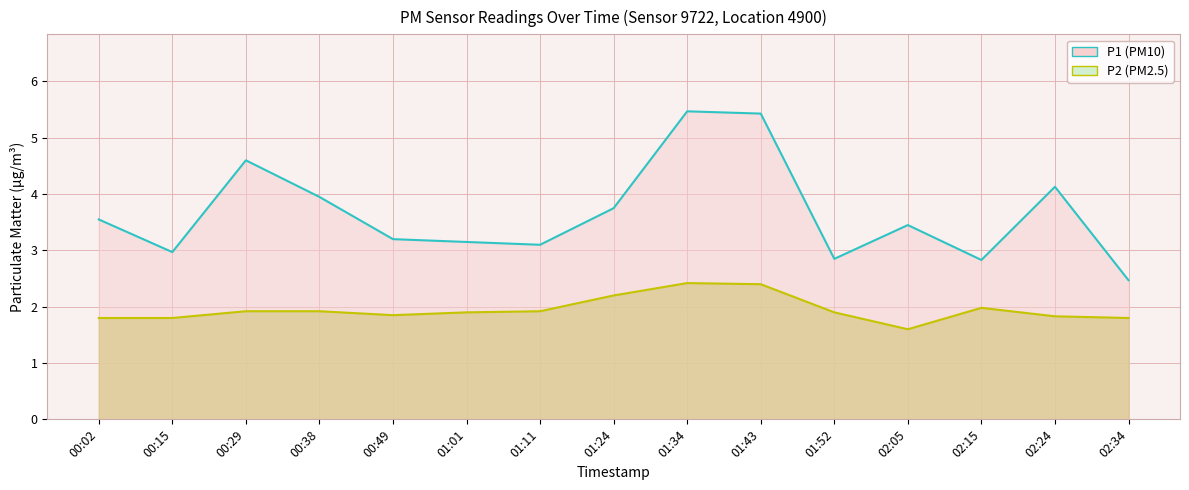

Reading left to right, what are all the values shown in this chart?

P1 (PM10): 3.5	3.0	4.6	4.0	3.2	3.1	3.1	3.8	5.5	5.4	2.9	3.5	2.8	4.1	2.5
P2 (PM2.5): 1.8	1.8	1.9	1.9	1.9	1.9	1.9	2.2	2.4	2.4	1.9	1.6	2.0	1.8	1.8